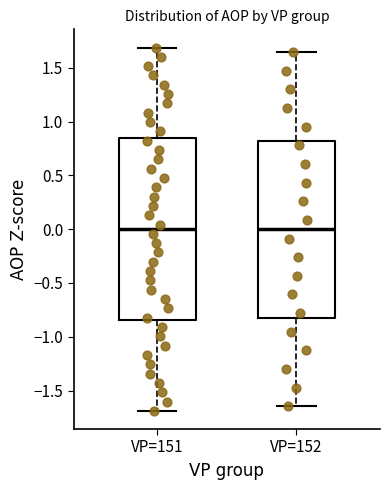

Reading left to right, read every box against the y-axis: the position of its median line, the range the box covers, and the ends of its whiskers. The values are not printed on the chart, so give them approximately, as read against the axis.

VP=151: median 0.00, box -0.85 to 0.85, whiskers -1.70 to 1.70
VP=152: median 0.00, box -0.80 to 0.80, whiskers -1.65 to 1.65